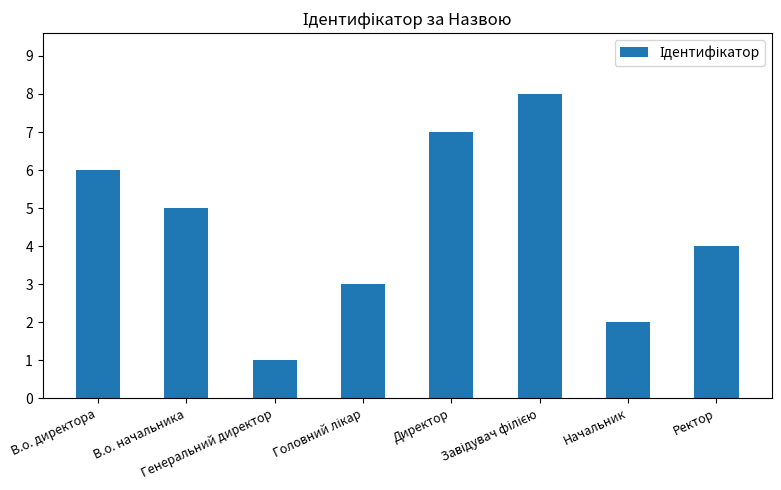

True or false: the data shows 7 at Директор.

True